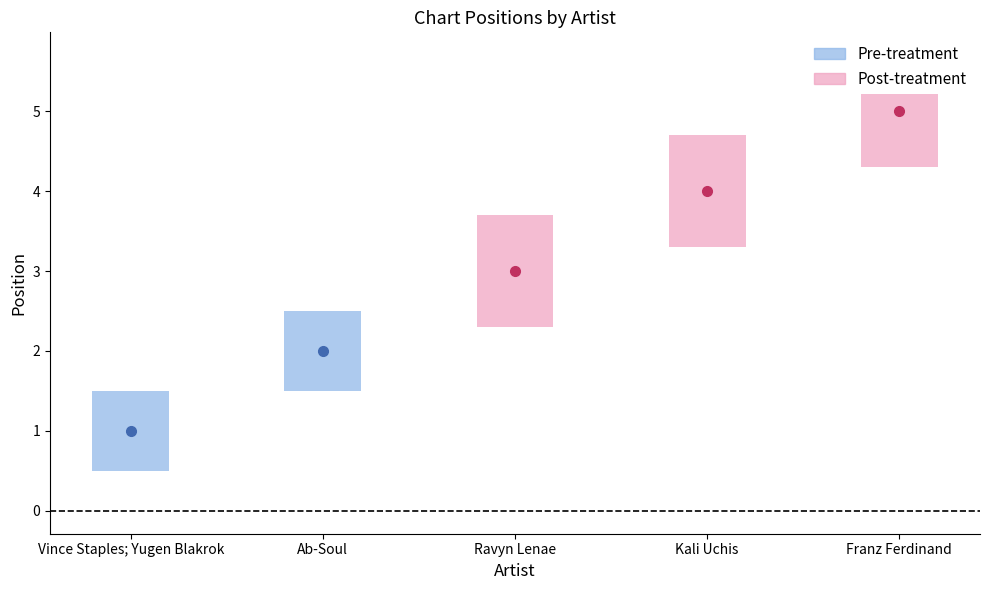

Which has a higher value, Vince Staples; Yugen Blakrok or Ravyn Lenae?

Ravyn Lenae